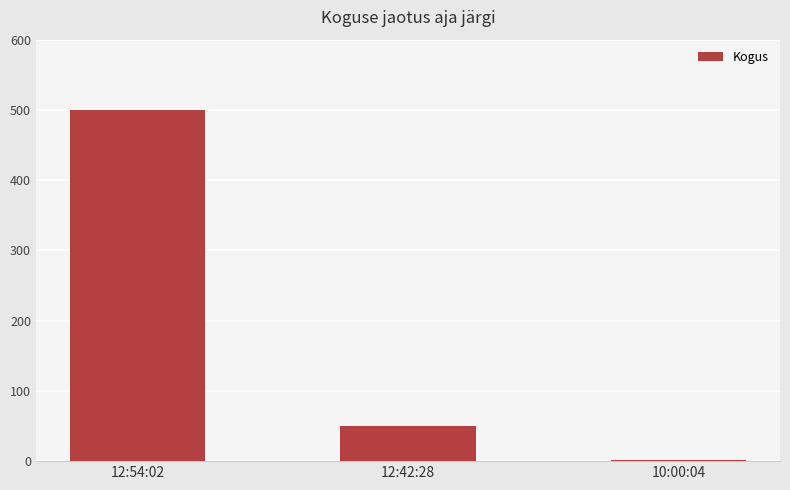

Where is the data nearest to the value 250?

12:42:28